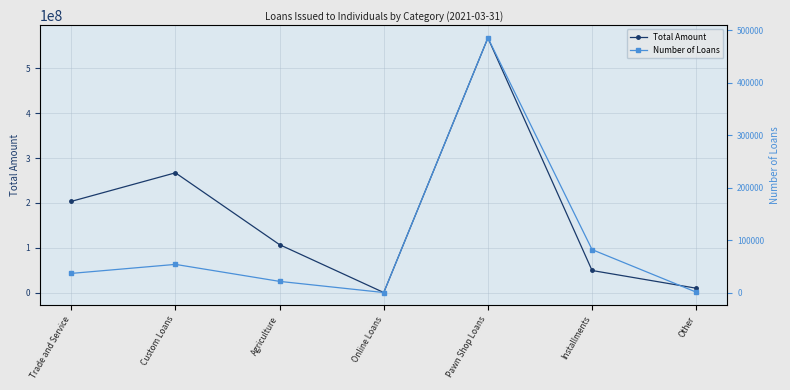

Rank the categories by Total Amount value from highest to lowest.

Pawn Shop Loans, Custom Loans, Trade and Service, Agriculture, Installments, Other, Online Loans